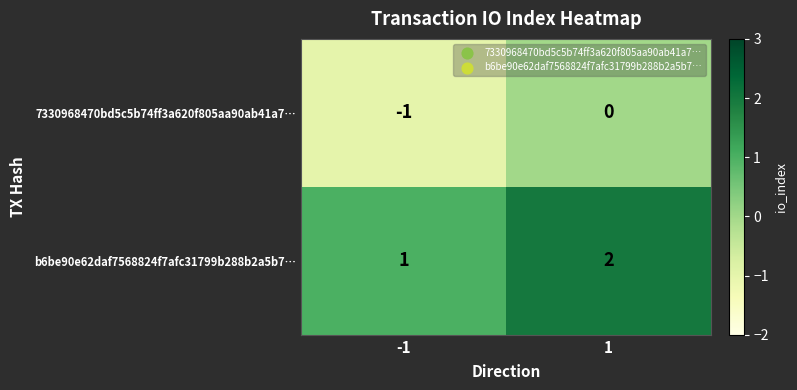

Reading left to right, transcribe all the data shown in this chart.

7330968470bd5c5b74ff3a620f805aa90ab41a7…: -1	0
b6be90e62daf7568824f7afc31799b288b2a5b7…: 1	2